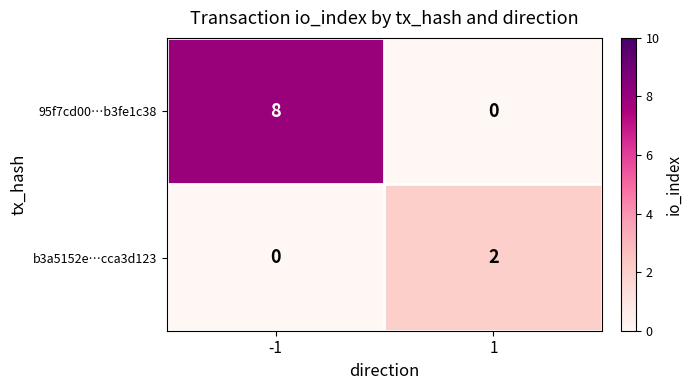

Is it true that 95f7cd00…b3fe1c38 equals -3 at 1?

False